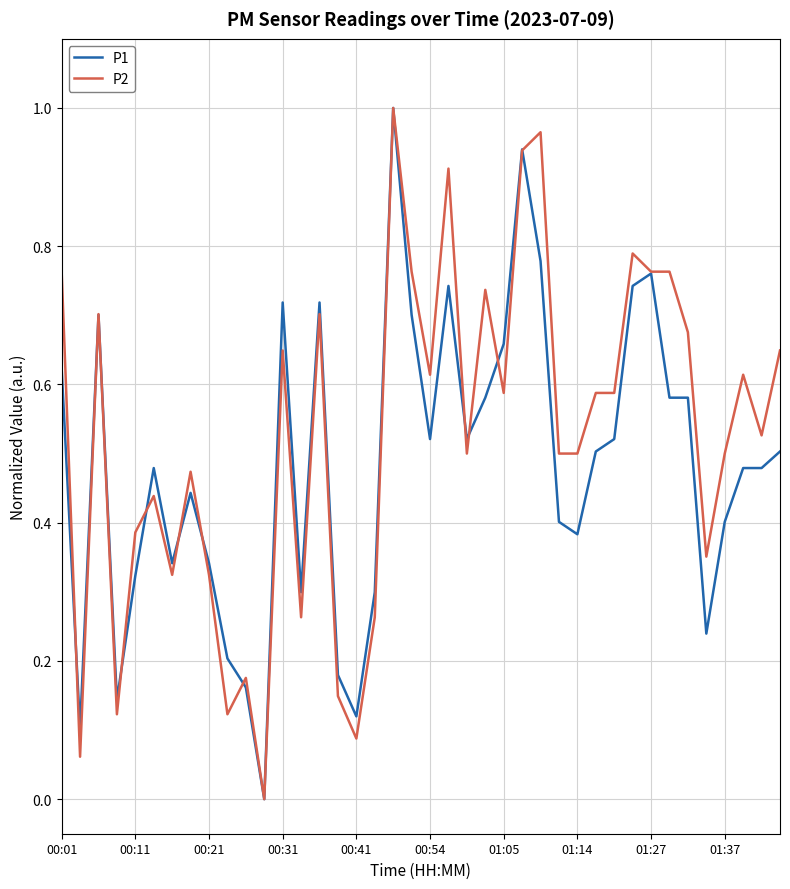

What is the difference between the second highest and minimum values in the P1 series?

0.9